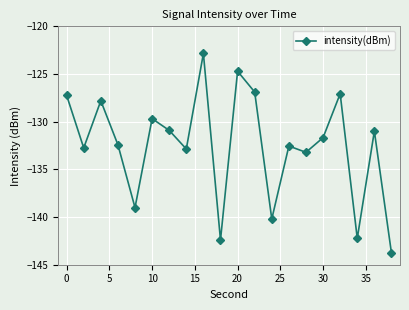

What is the smallest value displayed?

-143.8